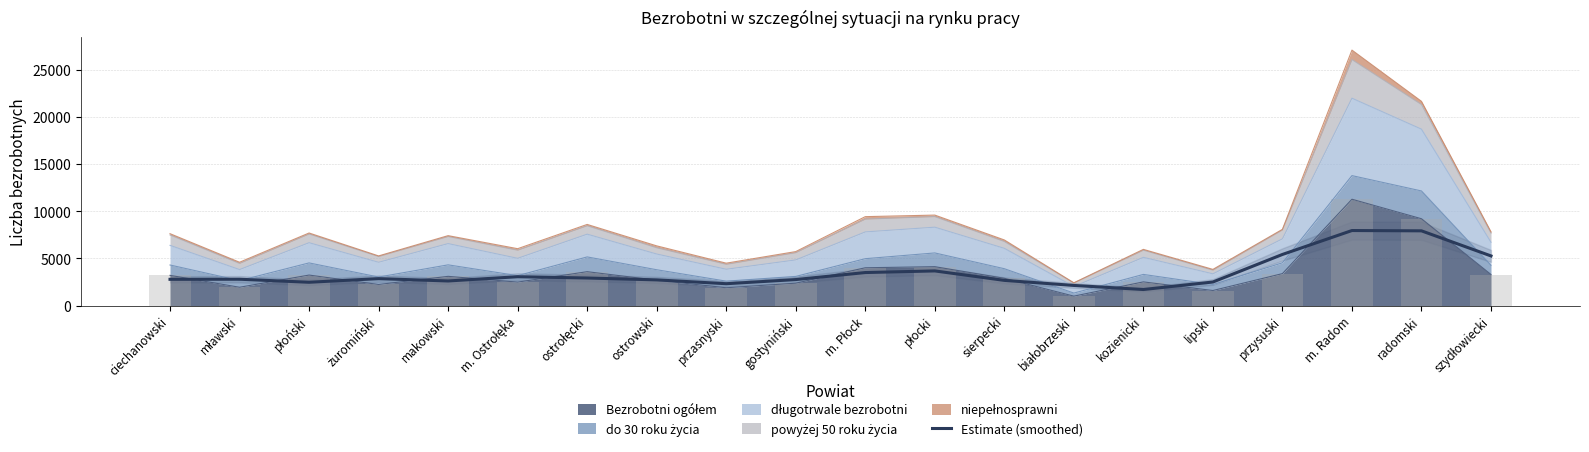

What is the approximate value at szydłowiecki?

5272.0